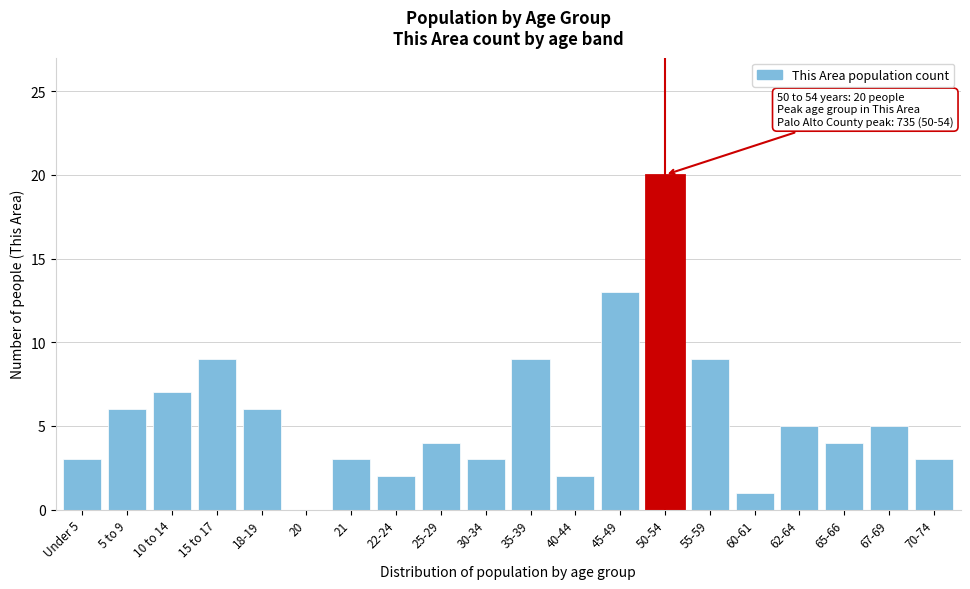

Reading left to right, transcribe all the data shown in this chart.

Under 5=3	5 to 9=6	10 to 14=7	15 to 17=9	18-19=6	20=0	21=3	22-24=2	25-29=4	30-34=3	35-39=9	40-44=2	45-49=13	50-54=20	55-59=9	60-61=1	62-64=5	65-66=4	67-69=5	70-74=3